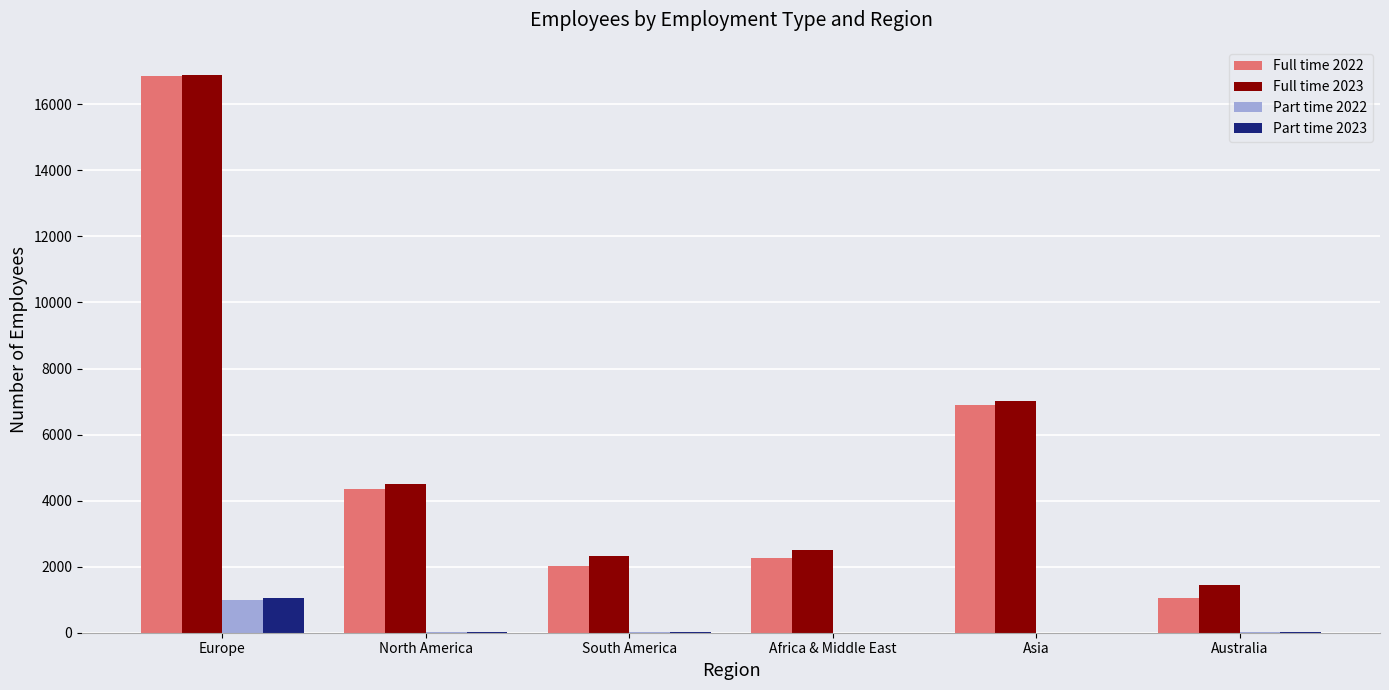

At which label does Part time 2023 first exceed 19?

Europe